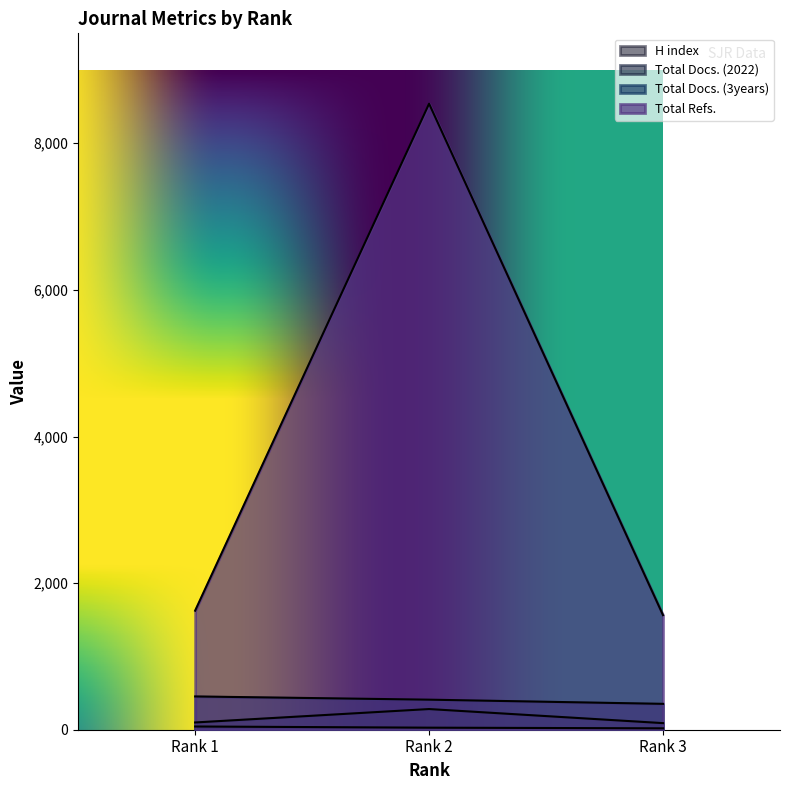

How many Total Docs. (3years) values are between 353 and 454?

3